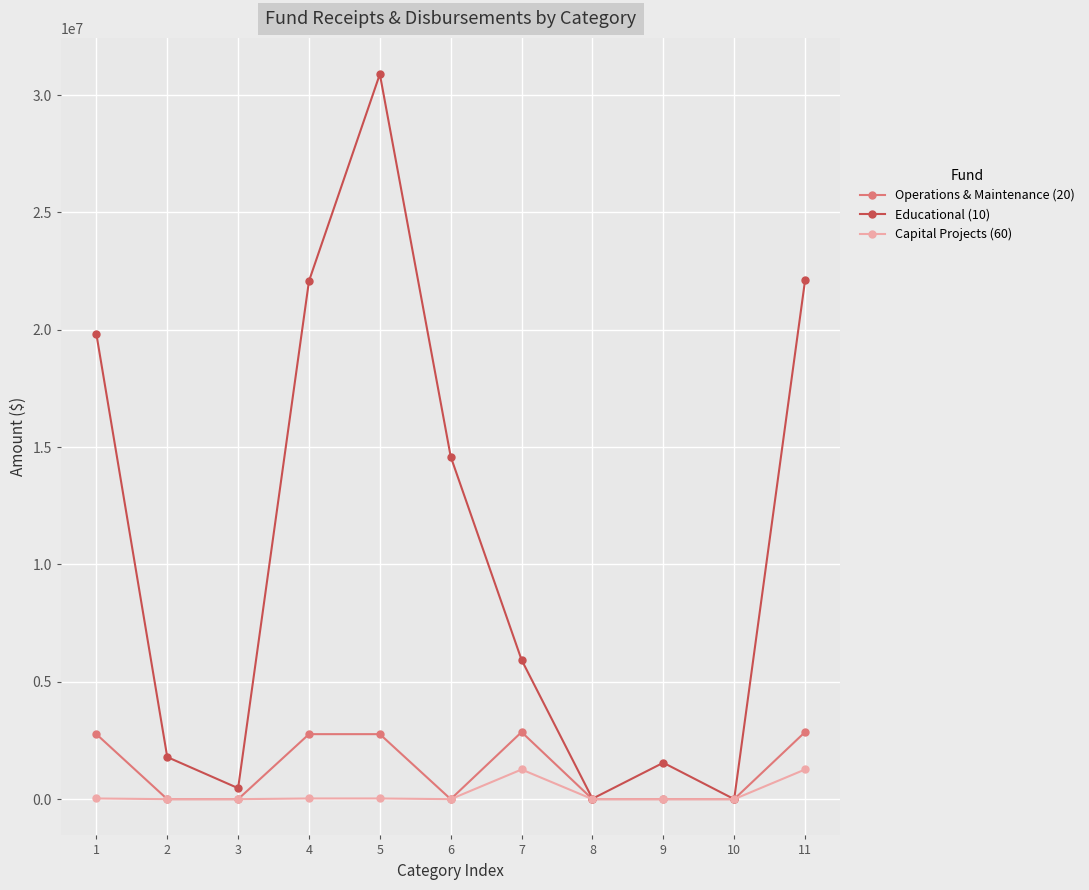

Rank the series by their maximum value, from lowest to highest.

Capital Projects (60), Operations & Maintenance (20), Educational (10)